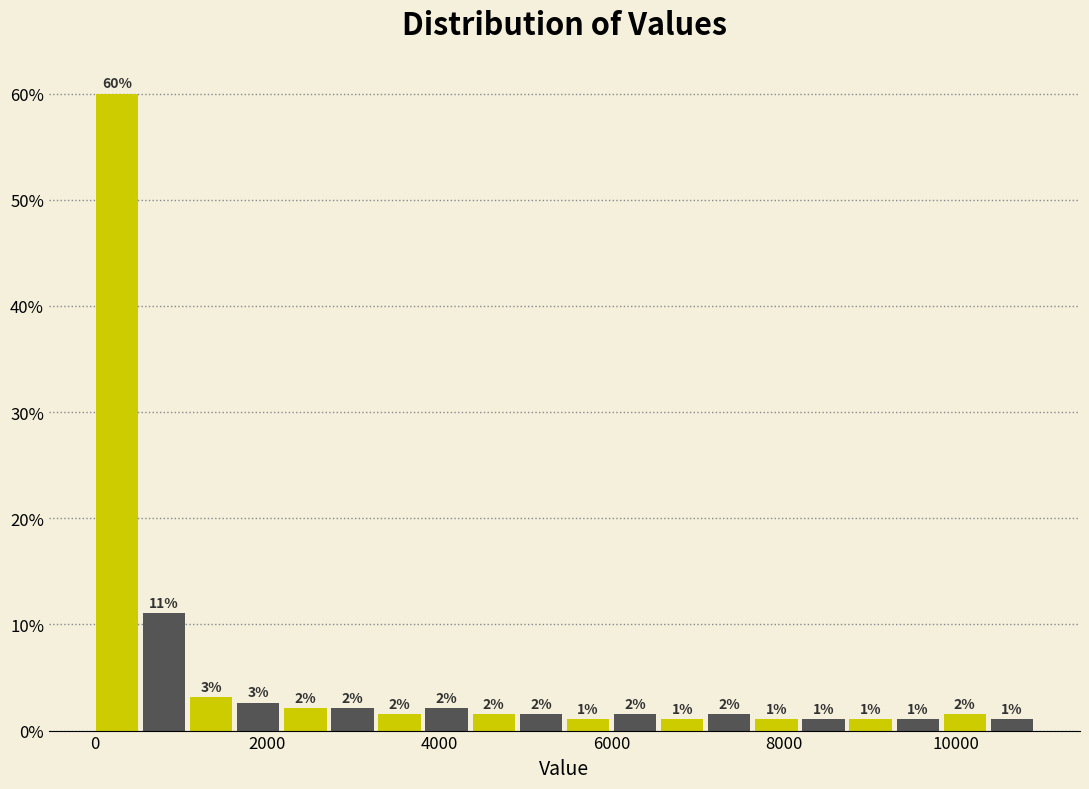

Around what value on the x-axis is the tallest bar? Give the approximate position of its centre, as read against the axis.

200